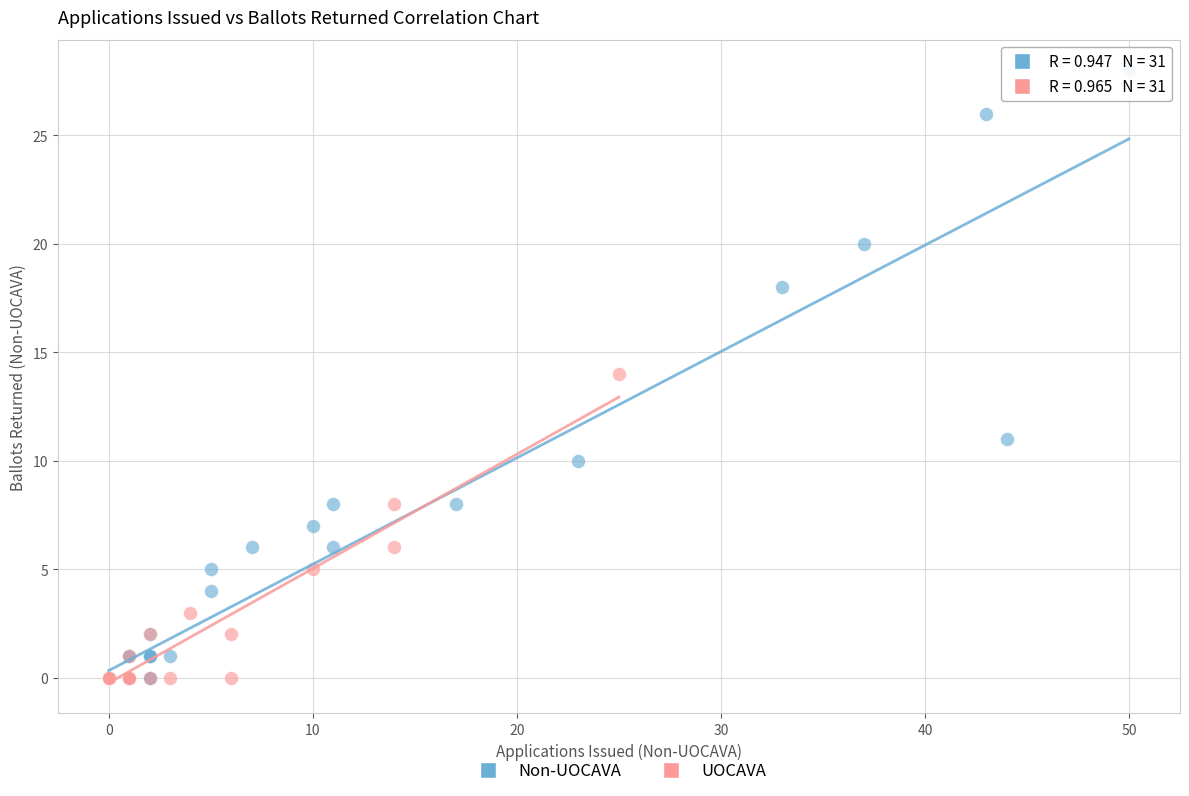

What are all the series names shown in the legend?

Non-UOCAVA, UOCAVA